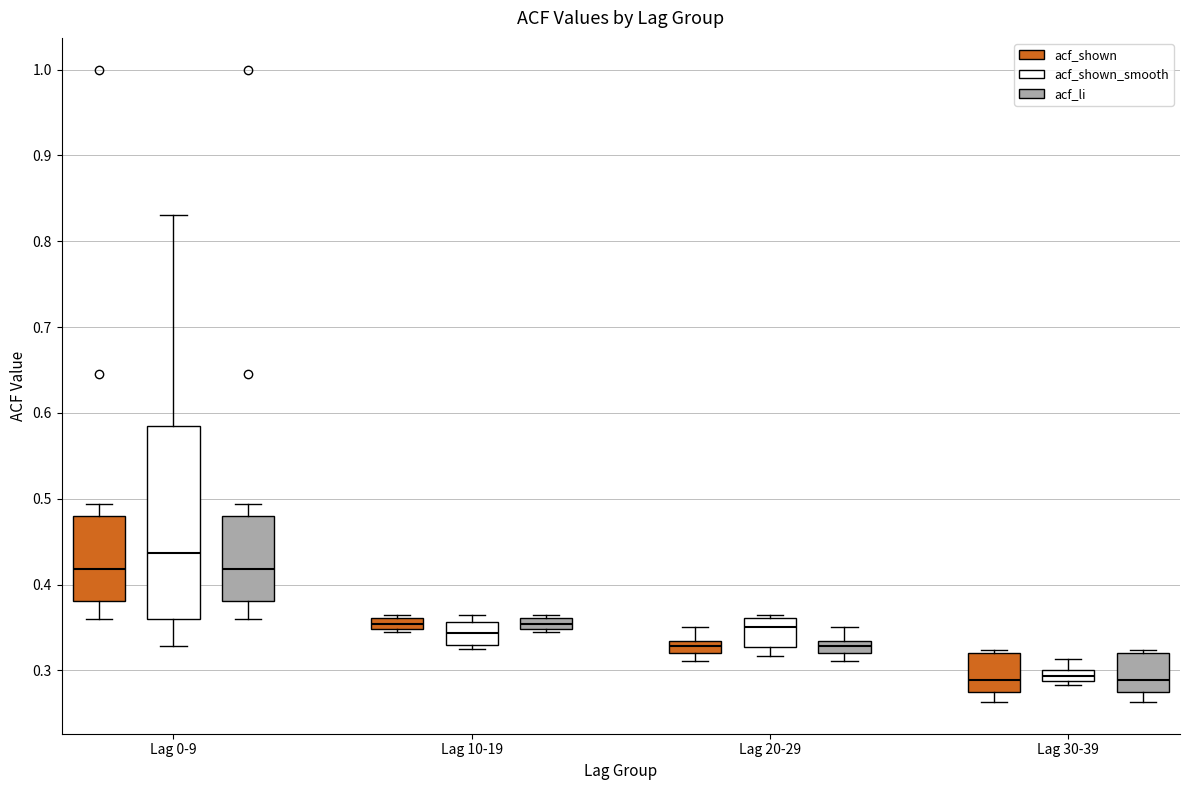

Which box's median line is the highest?

Lag 0-9 (acf_shown_smooth)